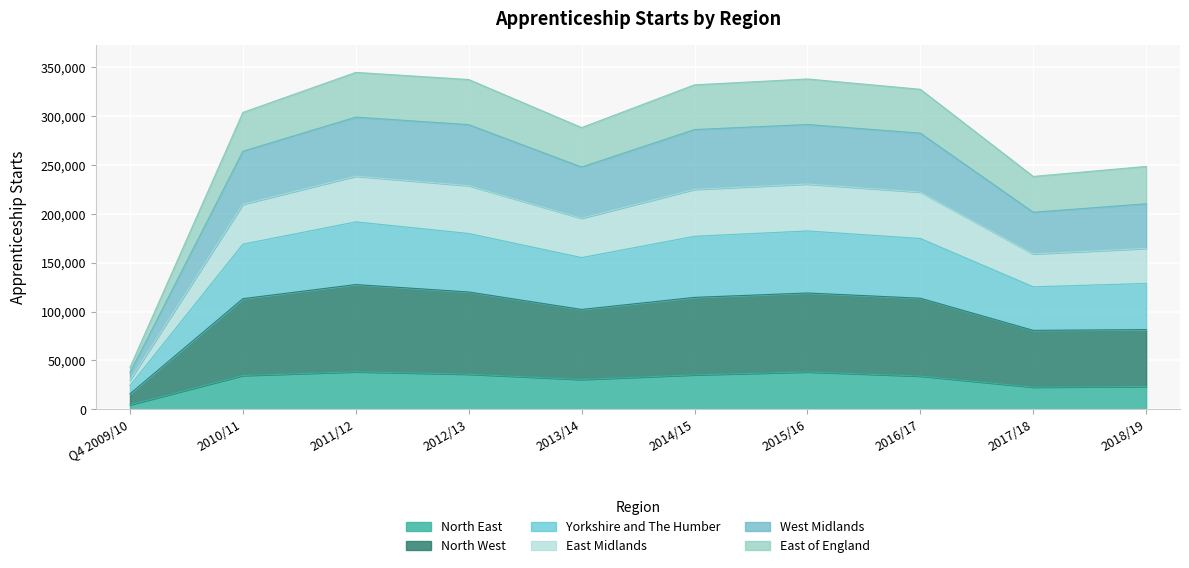

At which label does North East reach its minimum?

Q4 2009/10